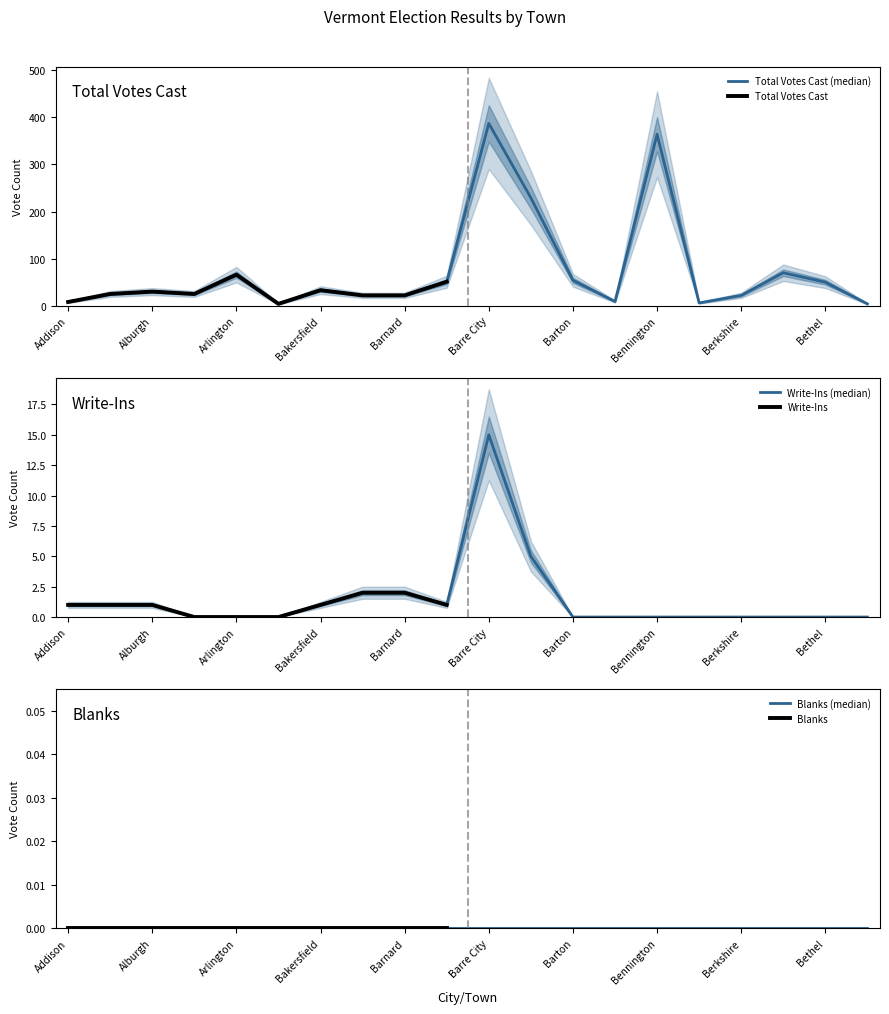

True or false: Total Votes Cast and Write-Ins intersect in this chart.

False